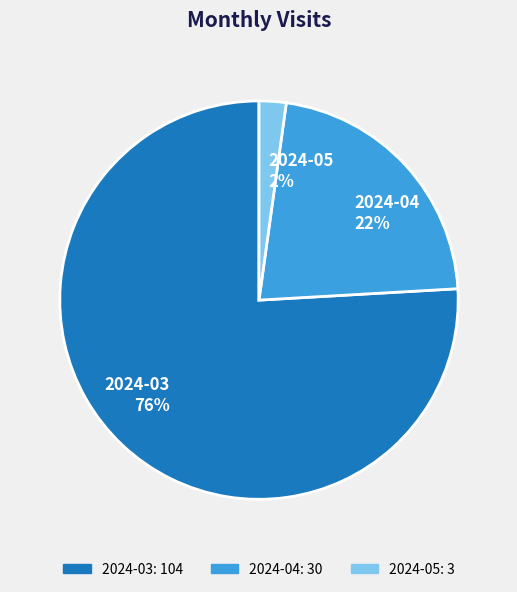

The 2024-05 slice represents 2% of the pie. True or false?

True